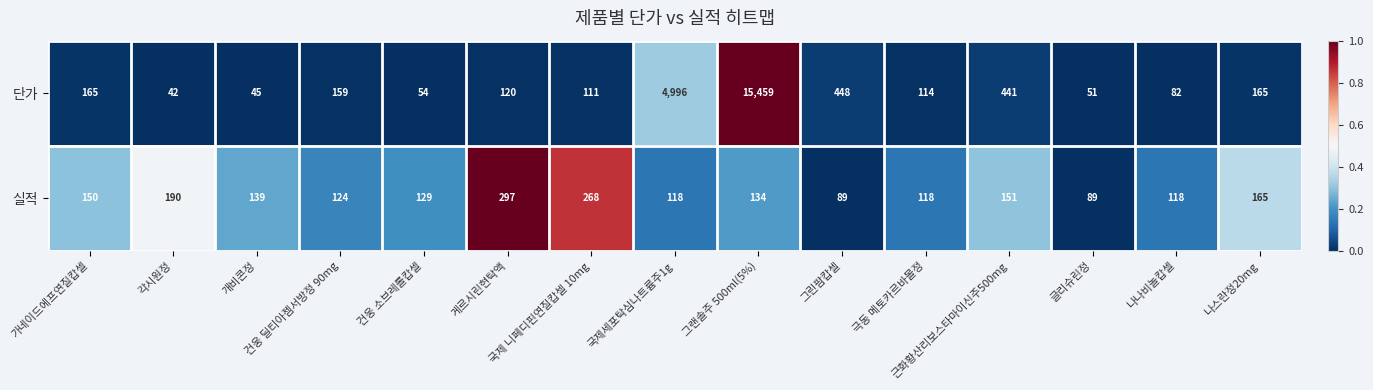

Which series has the largest range (max minus min)?

단가